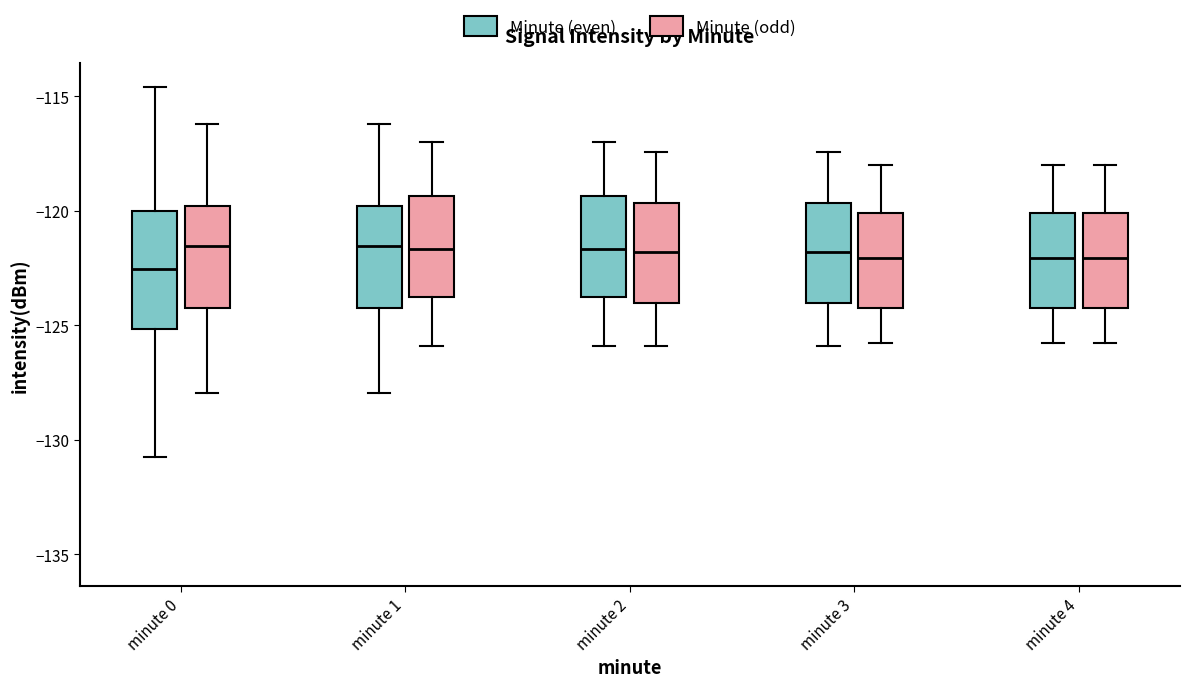

Reading left to right, read every box against the y-axis: the position of its median line, the range the box covers, and the ends of its whiskers. The values are not printed on the chart, so give them approximately, as read against the axis.

minute 0 (Minute (even)): median -122.5, box -125.0 to -120.0, whiskers -131.0 to -114.5
minute 0 (Minute (odd)): median -121.5, box -124.5 to -120.0, whiskers -128.0 to -116.0
minute 1 (Minute (even)): median -121.5, box -124.5 to -120.0, whiskers -128.0 to -116.0
minute 1 (Minute (odd)): median -121.5, box -124.0 to -119.5, whiskers -126.0 to -117.0
minute 2 (Minute (even)): median -121.5, box -124.0 to -119.5, whiskers -126.0 to -117.0
minute 2 (Minute (odd)): median -122.0, box -124.0 to -119.5, whiskers -126.0 to -117.5
minute 3 (Minute (even)): median -122.0, box -124.0 to -119.5, whiskers -126.0 to -117.5
minute 3 (Minute (odd)): median -122.0, box -124.5 to -120.0, whiskers -126.0 to -118.0
minute 4 (Minute (even)): median -122.0, box -124.5 to -120.0, whiskers -126.0 to -118.0
minute 4 (Minute (odd)): median -122.0, box -124.5 to -120.0, whiskers -126.0 to -118.0